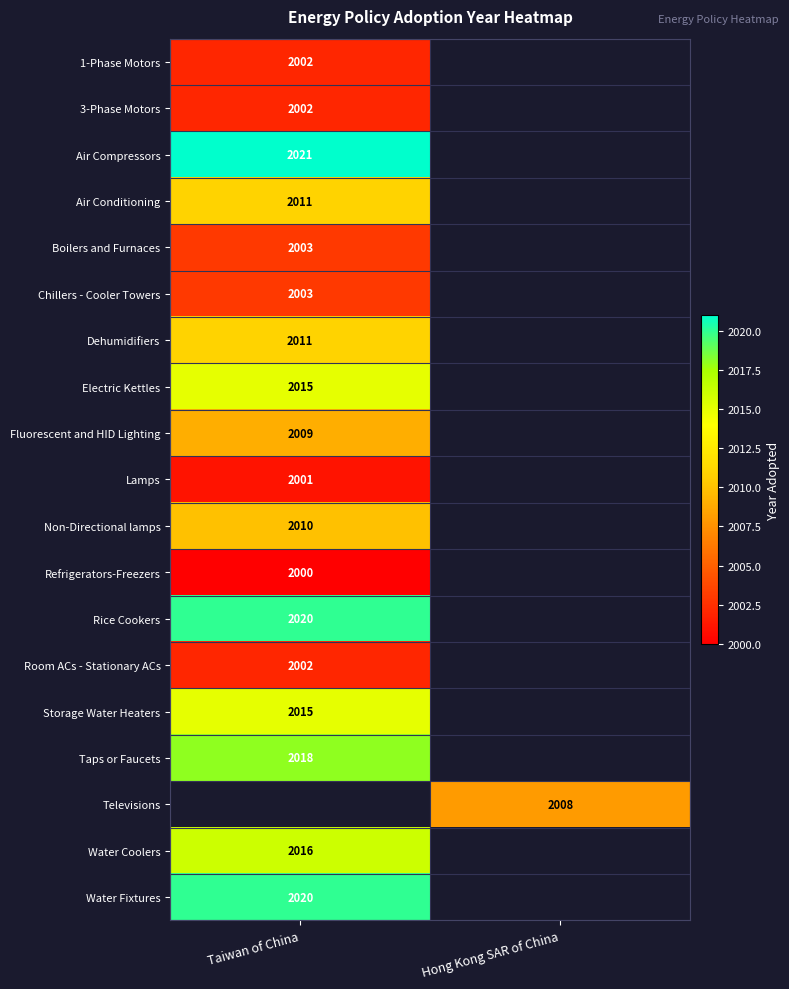

True or false: Chillers - Cooler Towers has a value of 1152 at Taiwan of China.

False